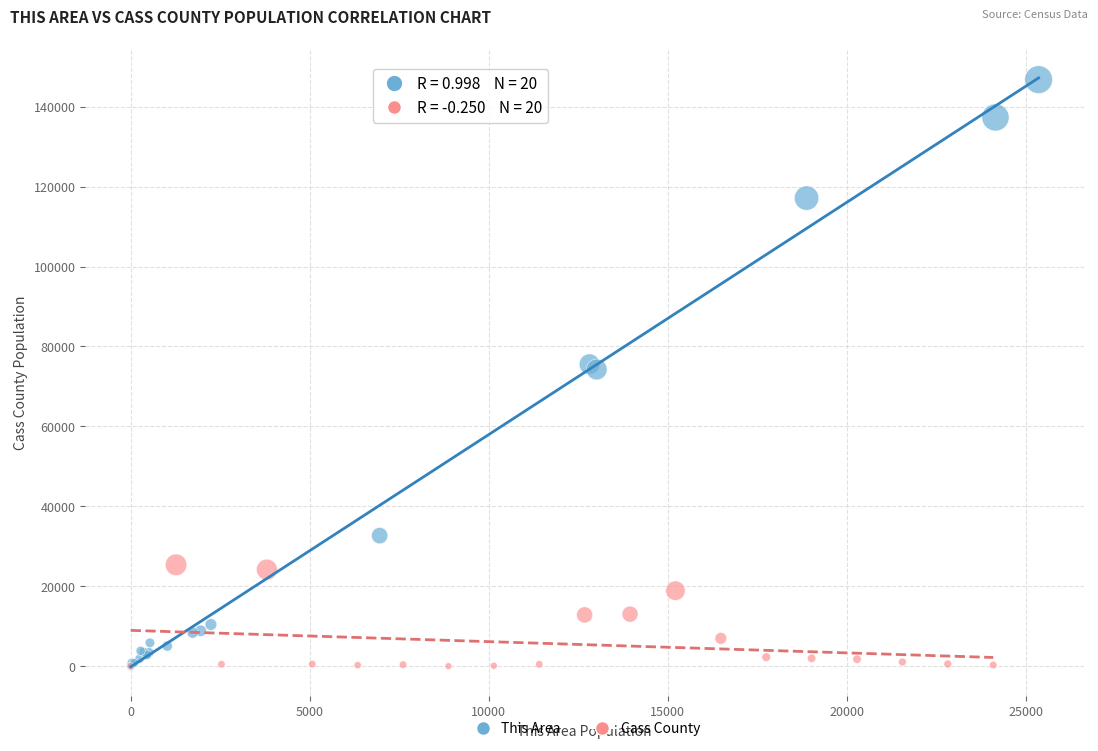

What are all the series names shown in the legend?

This Area, Cass County